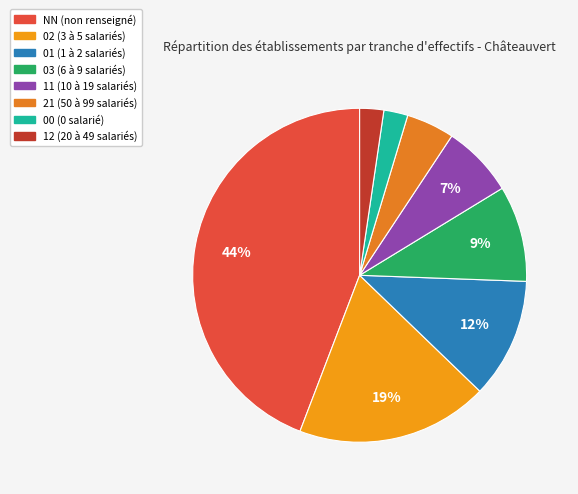

To the nearest percent, what is the average slice percentage?

12%